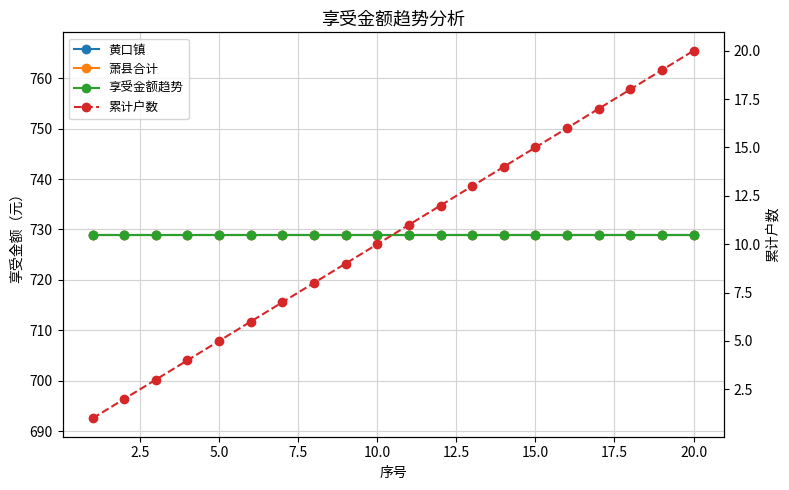

True or false: 累计户数 and 萧县合计 intersect in this chart.

False